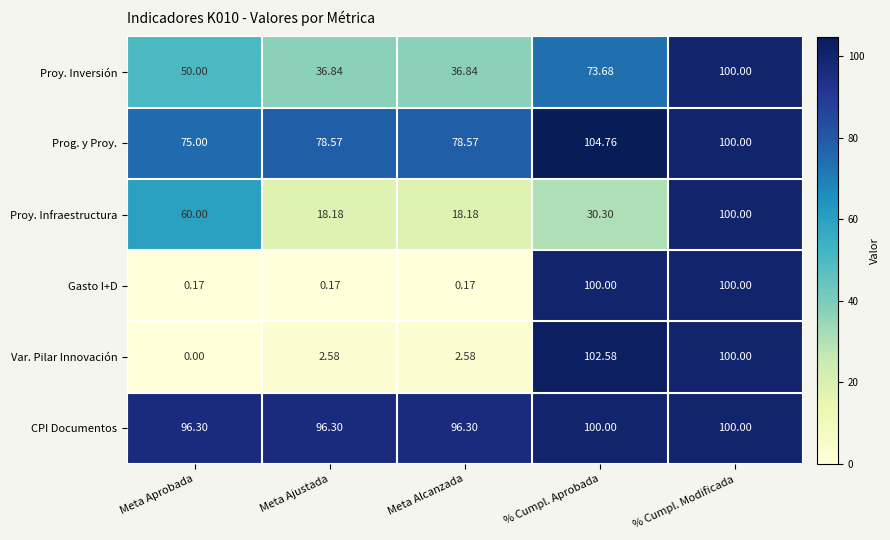

How many series are shown in this chart?

6